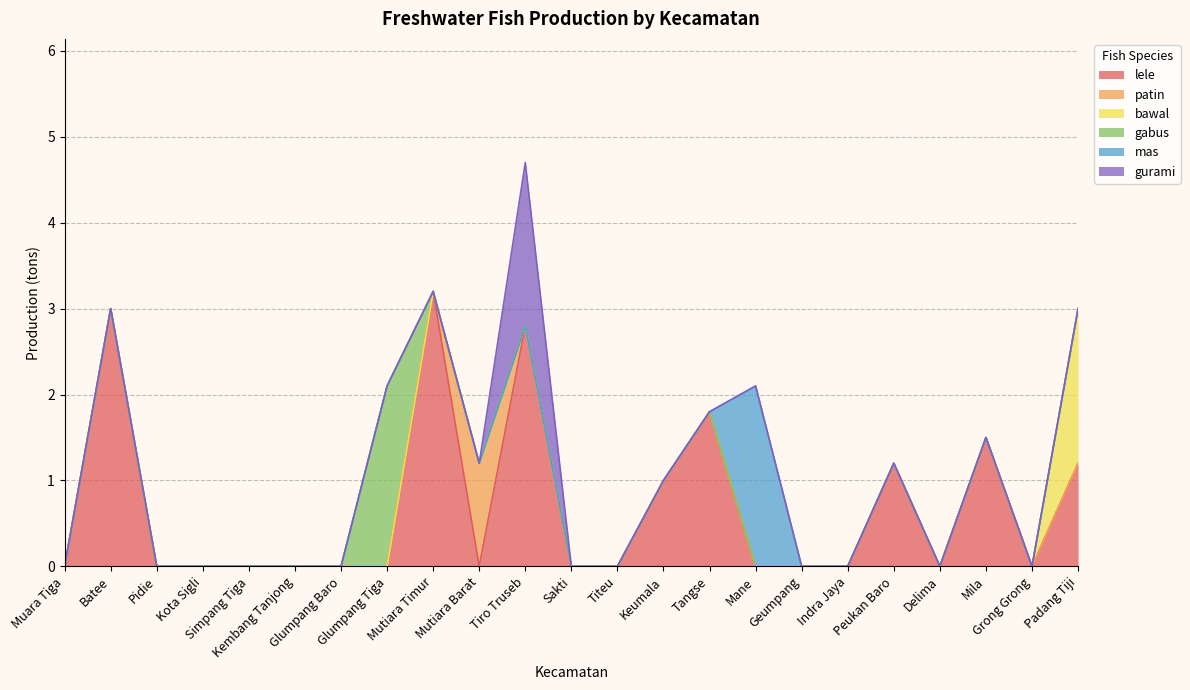

How many lines are shown in the chart?

6